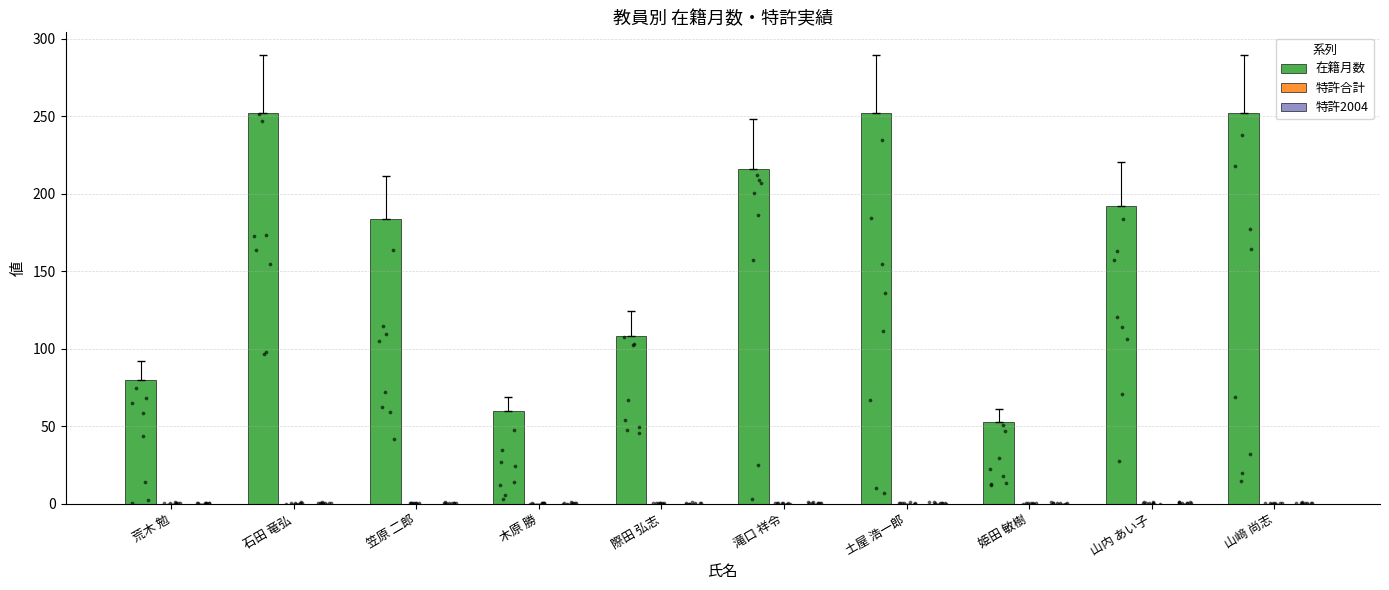

Which series reaches the maximum Y coordinate?

在籍月数